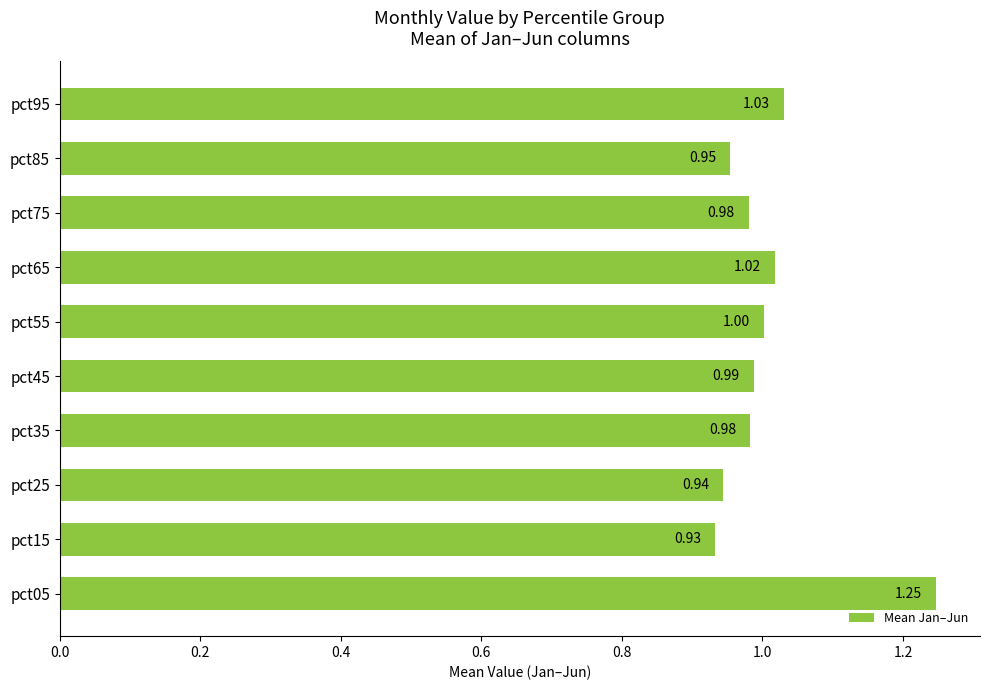

What is the difference between the maximum and second lowest values?

0.3